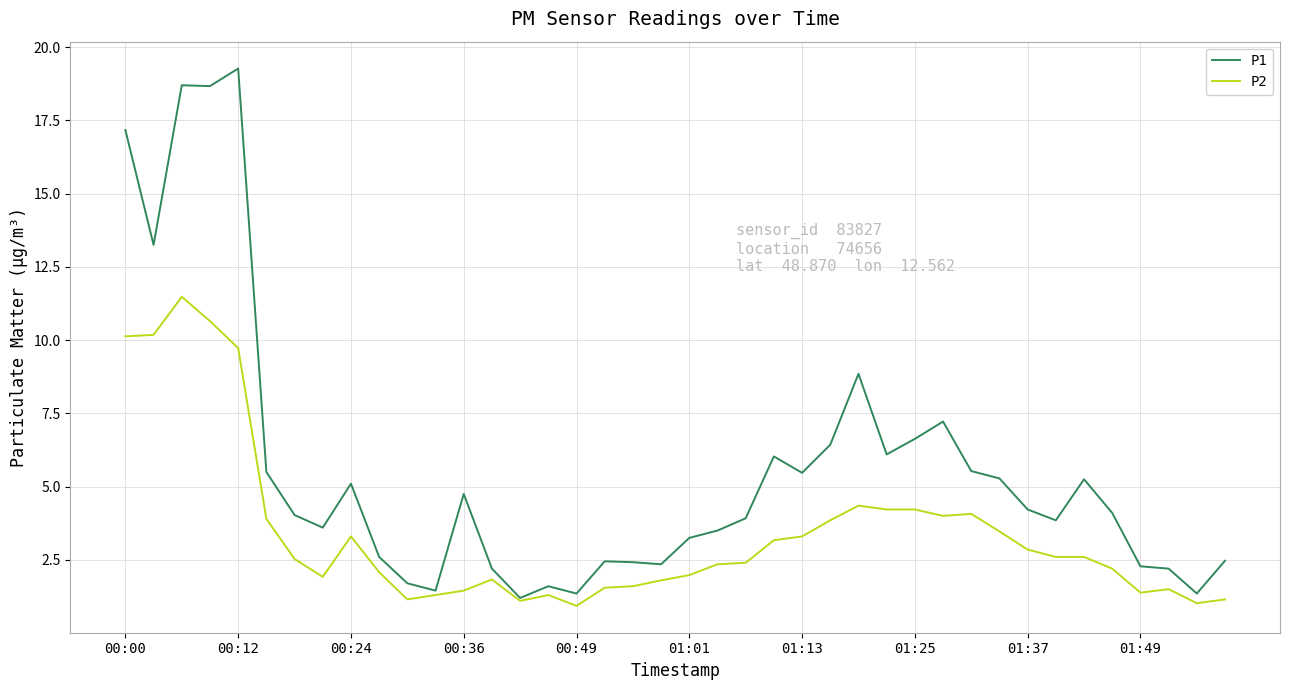

Rank the series by their average value, from highest to lowest.

P1, P2